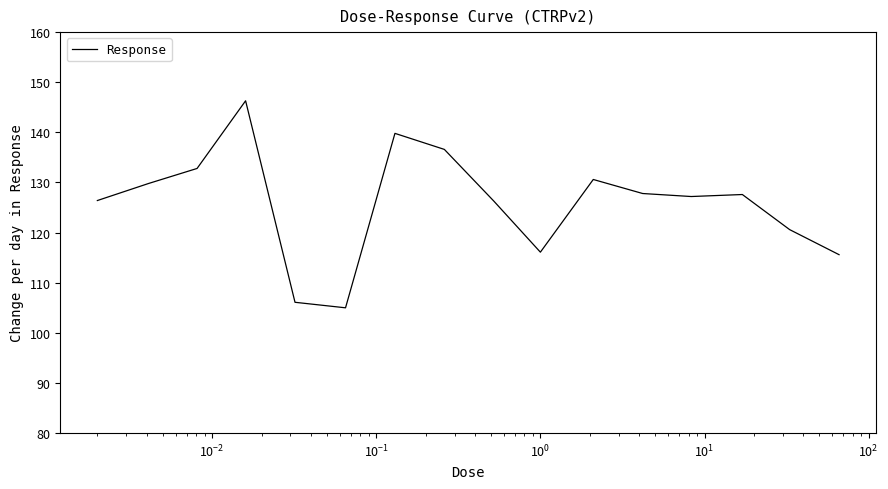

What is the minimum value shown in the chart?

105.0